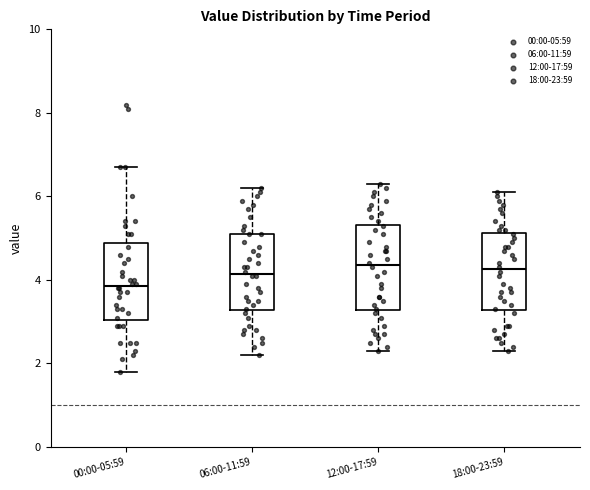

Where does the upper whisker of the box for 18:00-23:59 end on the y-axis? The values are not printed on the chart, so give them approximately, as read against the axis.

6.2